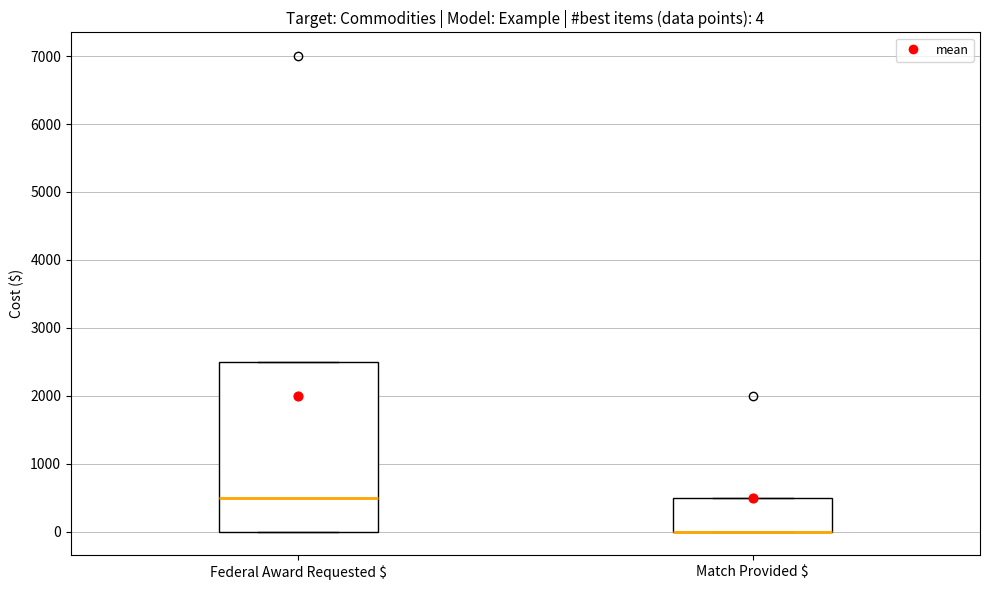

Comparing the boxes themselves (not the whiskers), which one is the tallest?

Federal Award Requested $